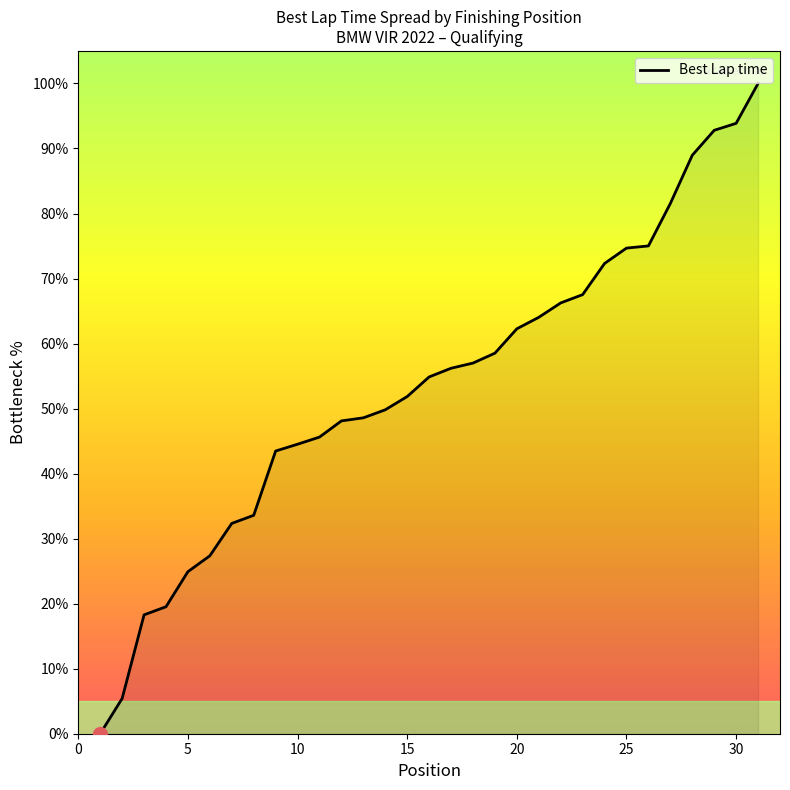

What is the greatest value displayed?

100.0